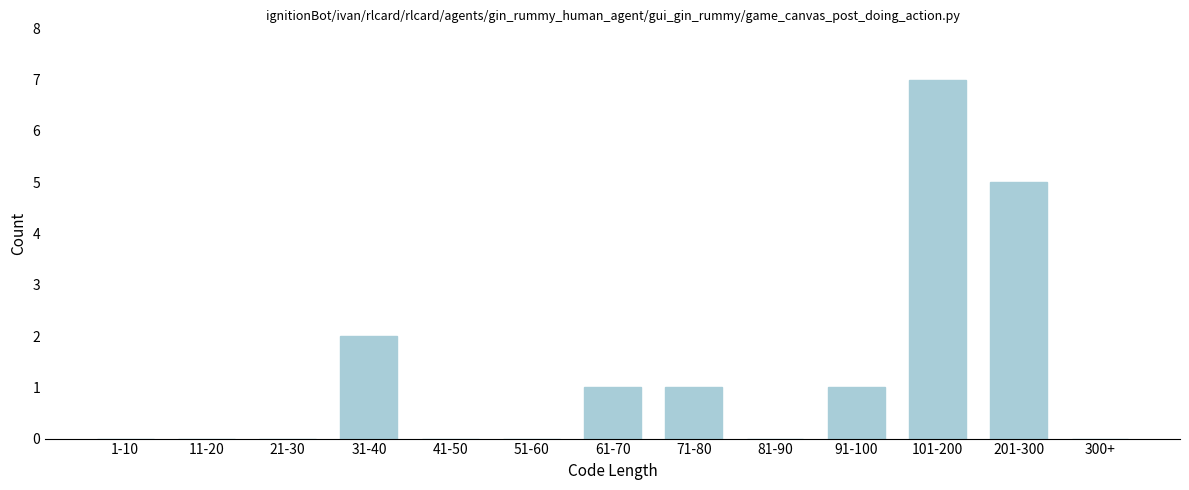

Reading right to left, transcribe all the data shown in this chart.

300+=0	201-300=5	101-200=7	91-100=1	81-90=0	71-80=1	61-70=1	51-60=0	41-50=0	31-40=2	21-30=0	11-20=0	1-10=0